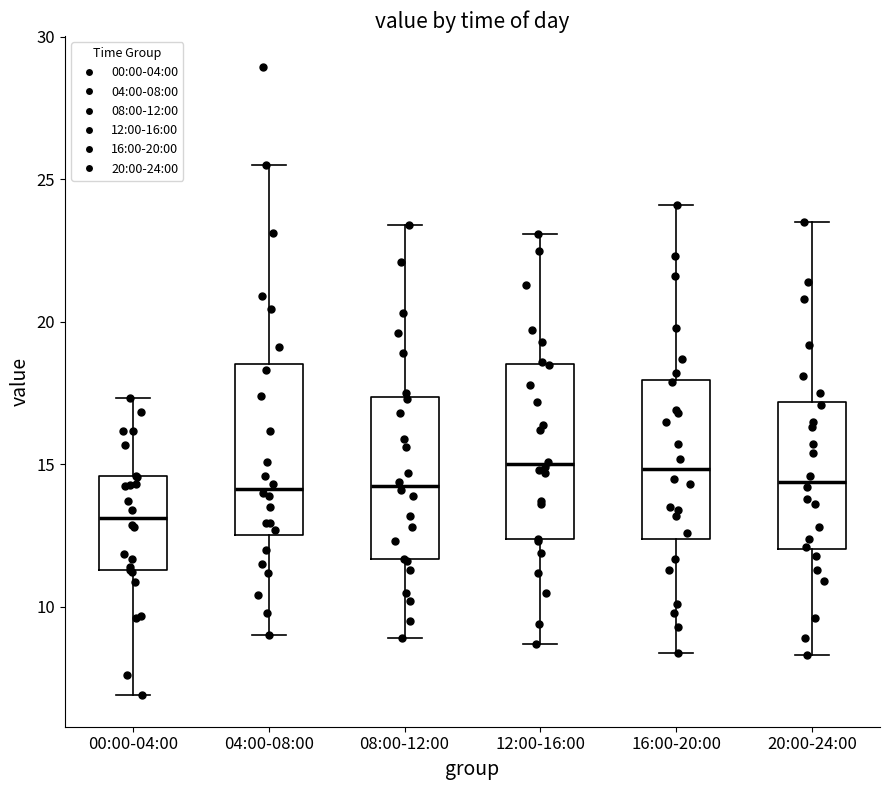

Reading left to right, read every box against the y-axis: the position of its median line, the range the box covers, and the ends of its whiskers. The values are not printed on the chart, so give them approximately, as read against the axis.

00:00-04:00: median 13.0, box 11.5 to 14.5, whiskers 7.0 to 17.5
04:00-08:00: median 14.0, box 12.5 to 18.5, whiskers 9.0 to 25.5
08:00-12:00: median 14.5, box 11.5 to 17.5, whiskers 9.0 to 23.5
12:00-16:00: median 15.0, box 12.5 to 18.5, whiskers 8.5 to 23.0
16:00-20:00: median 15.0, box 12.5 to 18.0, whiskers 8.5 to 24.0
20:00-24:00: median 14.5, box 12.0 to 17.0, whiskers 8.5 to 23.5